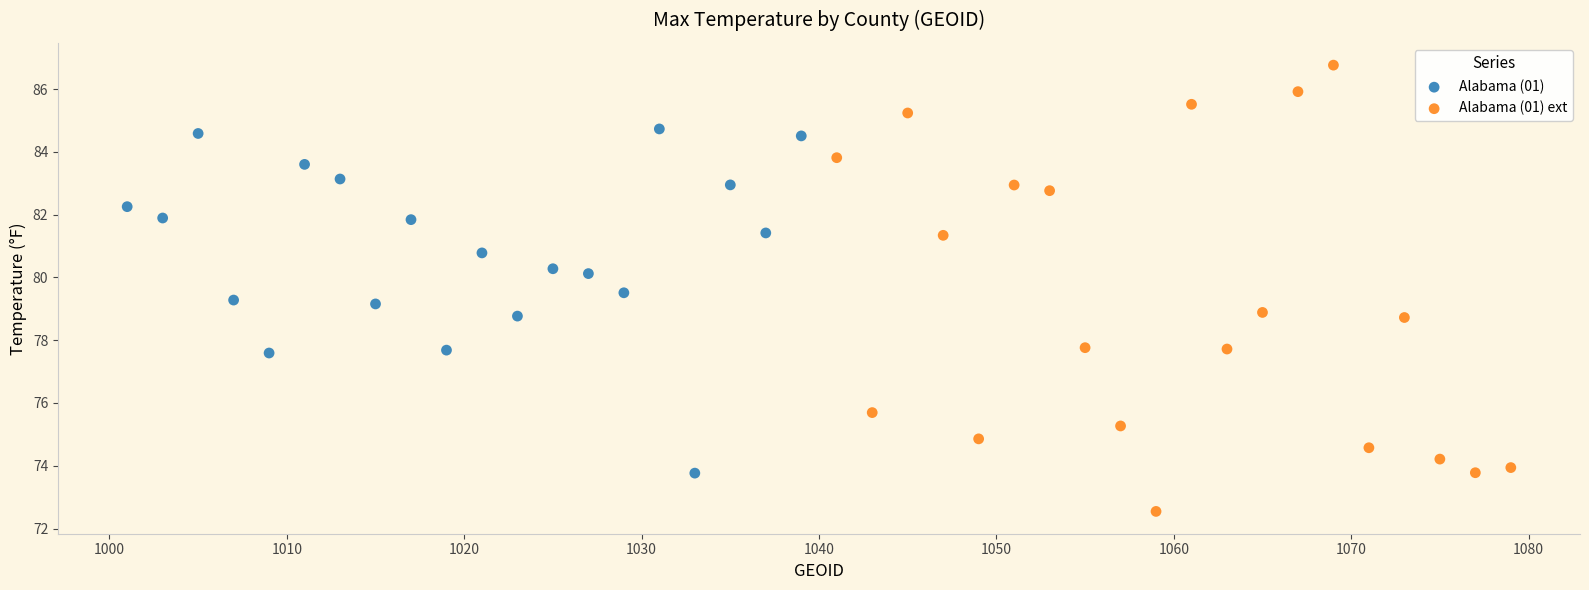

Which series reaches the minimum Y coordinate?

Alabama (01) ext